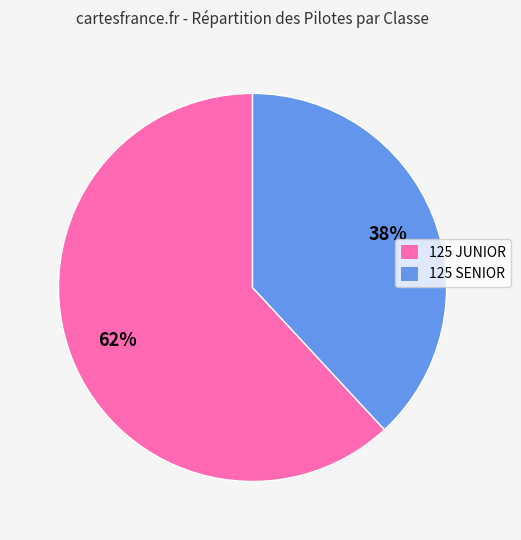

Which slice is the smallest?

125 SENIOR